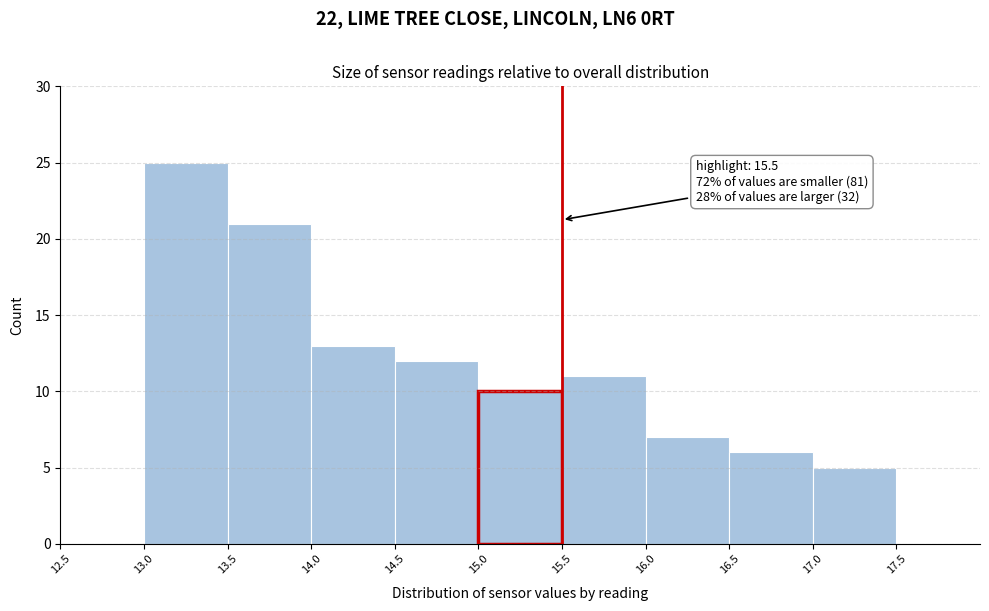

Which range on the x-axis has the tallest bar?

13.0 to 13.5